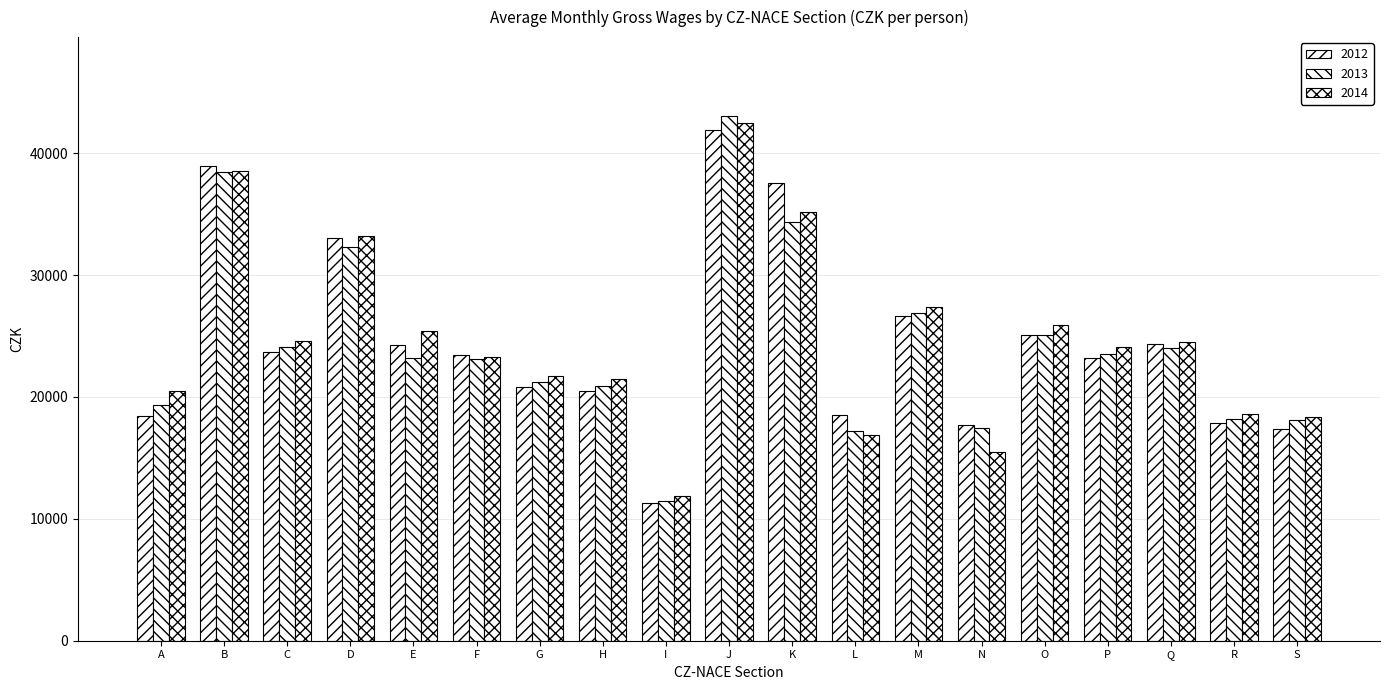

How many values in the 2014 series are below 24077?

9